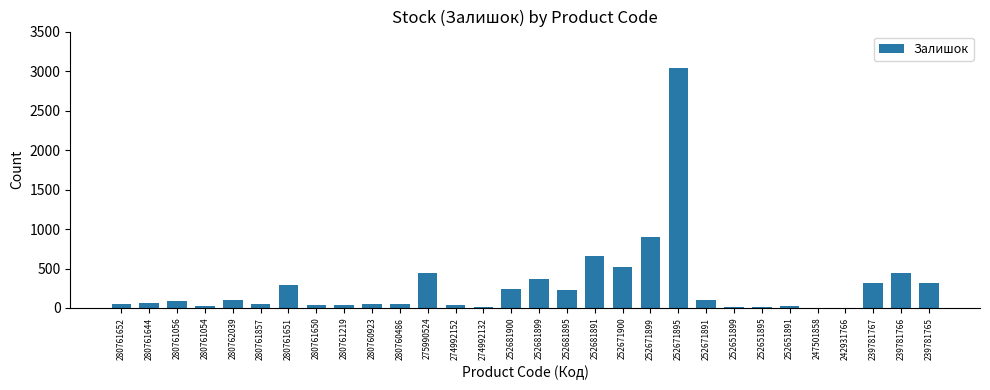

Count the number of categories in the chart.

30